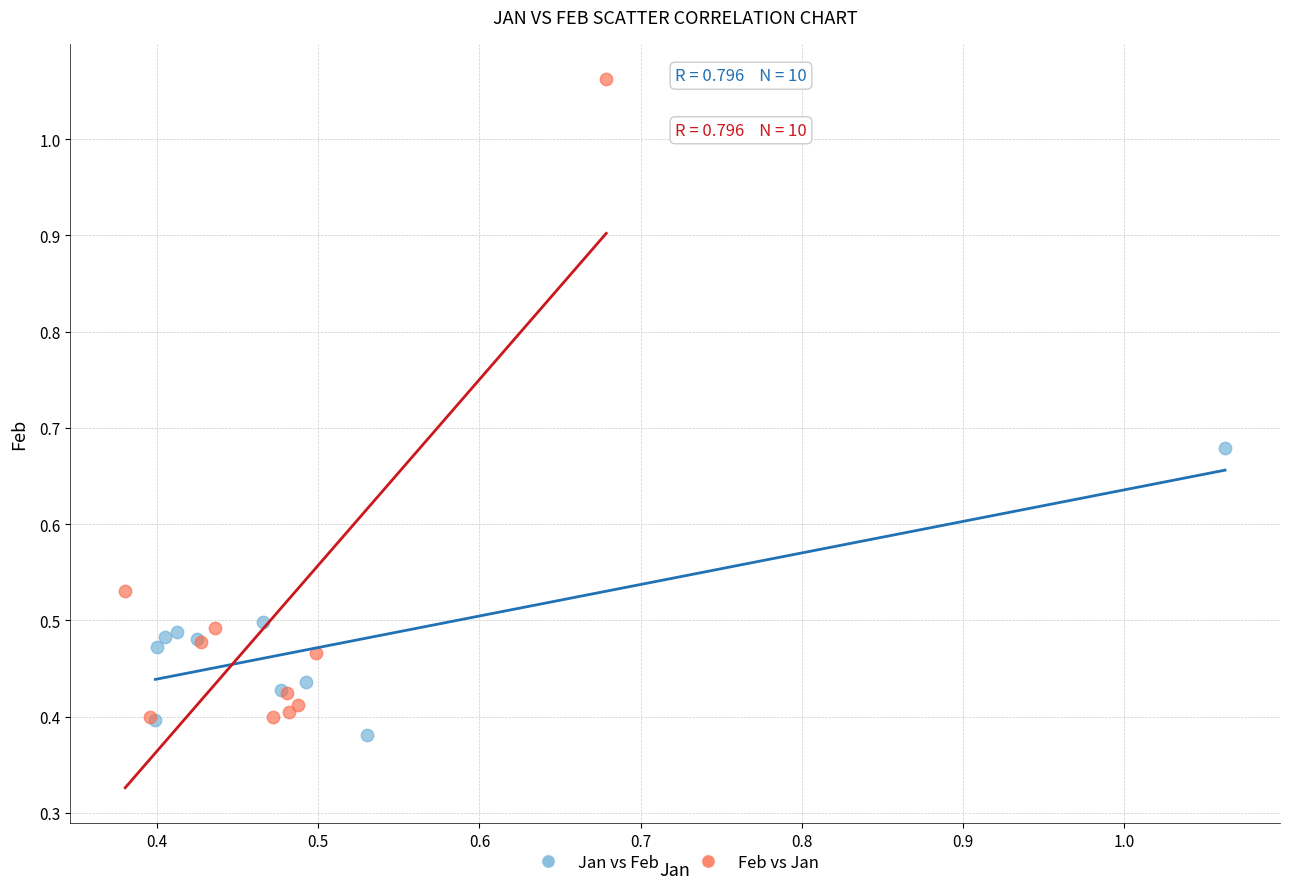

Which series reaches the maximum Y coordinate?

Feb vs Jan